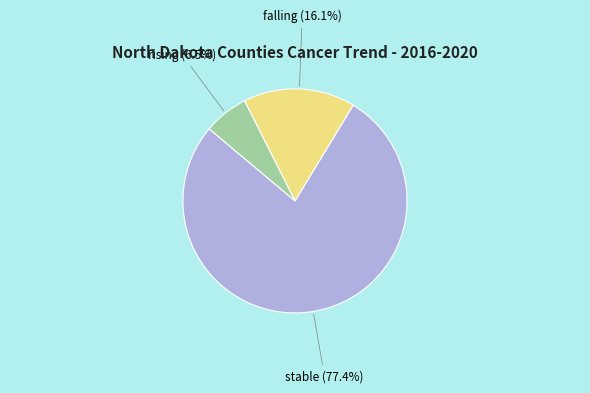

What percentage is the falling slice, to the nearest percent?

16%